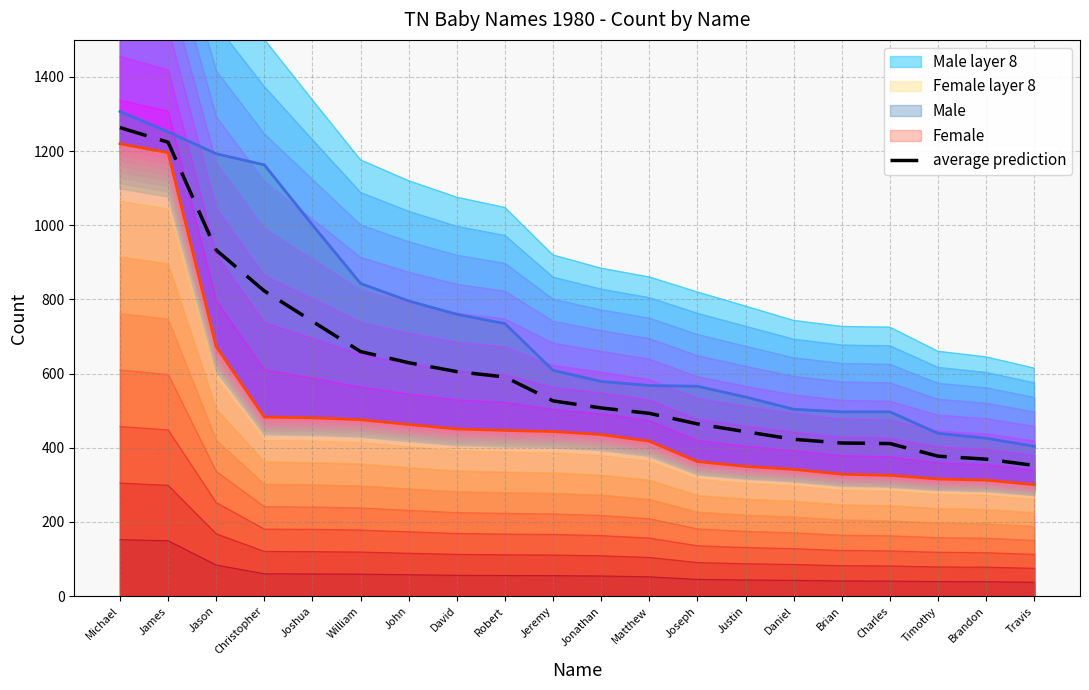

Reading left to right, extract all data points from this chart.

Michael=1263.5	James=1224.0	Jason=933.0	Christopher=823.0	Joshua=741.0	William=659.5	John=629.5	David=605.5	Robert=591.0	Jeremy=526.5	Jonathan=507.5	Matthew=493.0	Joseph=464.5	Justin=443.5	Daniel=423.0	Brian=413.0	Charles=411.5	Timothy=377.5	Brandon=369.5	Travis=352.5